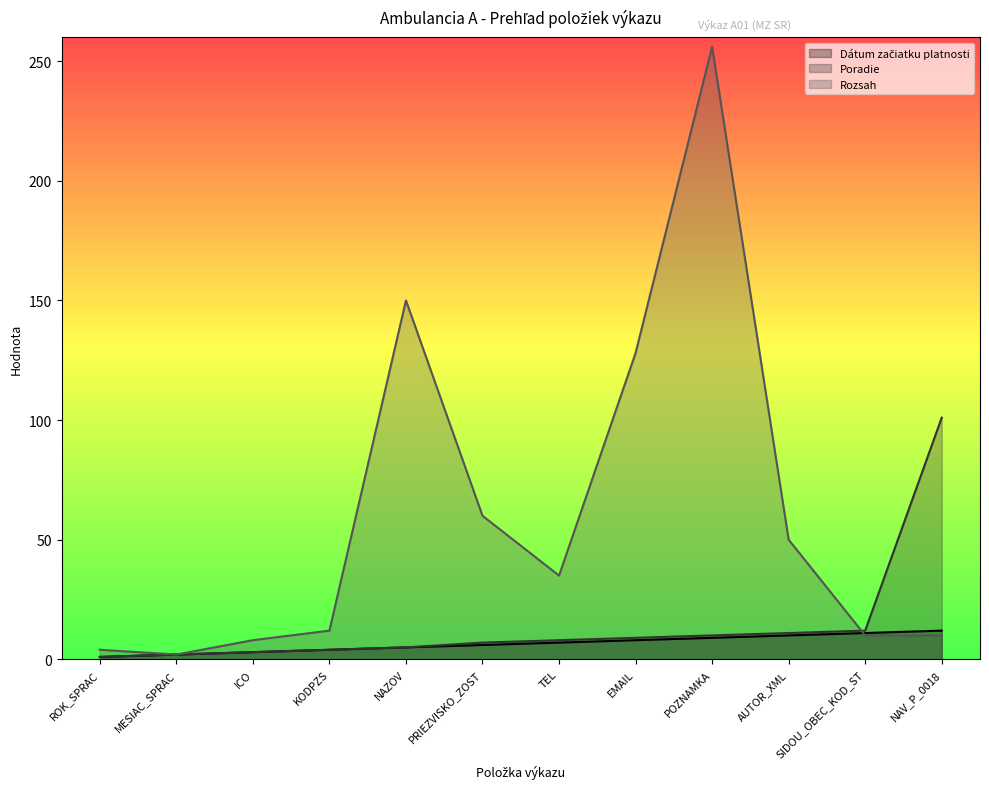

Rank the categories by Dátum začiatku platnosti value from lowest to highest.

ROK_SPRAC, MESIAC_SPRAC, ICO, KODPZS, NAZOV, PRIEZVISKO_ZOST, TEL, EMAIL, POZNAMKA, AUTOR_XML, SIDOU_OBEC_KOD_ST, NAV_P_0018